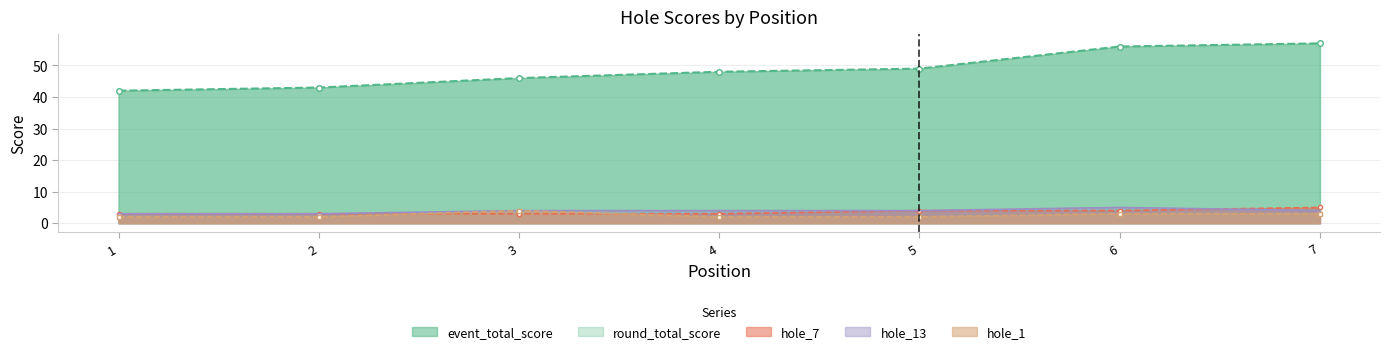

The value of hole_1 at 7 is 3. True or false?

True